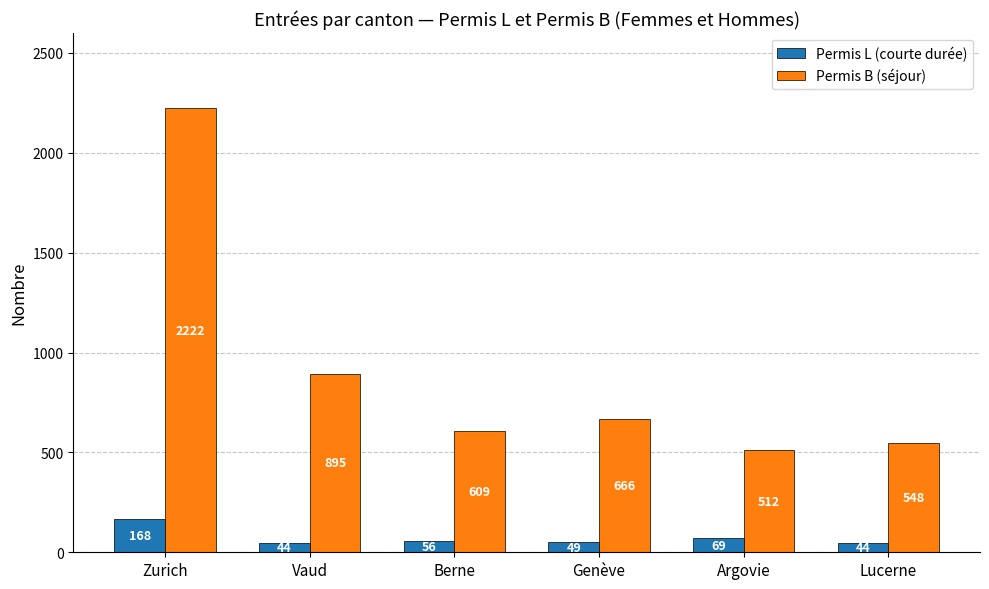

What is the average value of the Permis L (courte durée) series?

72